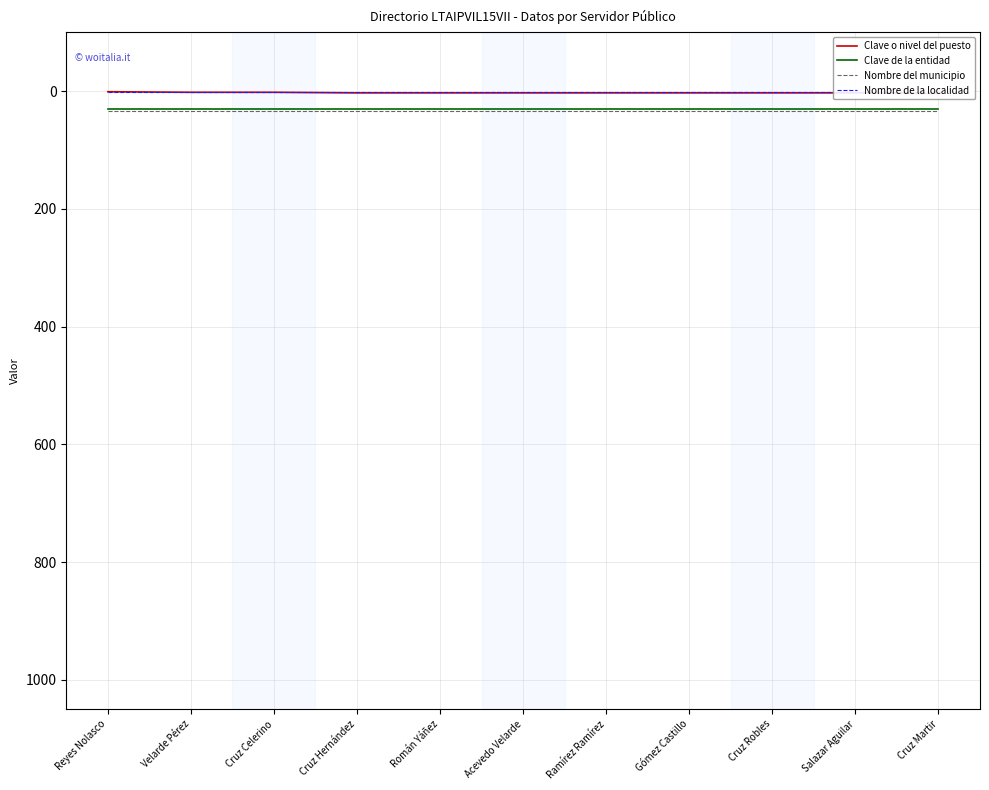

What is the minimum value shown in the chart?

1